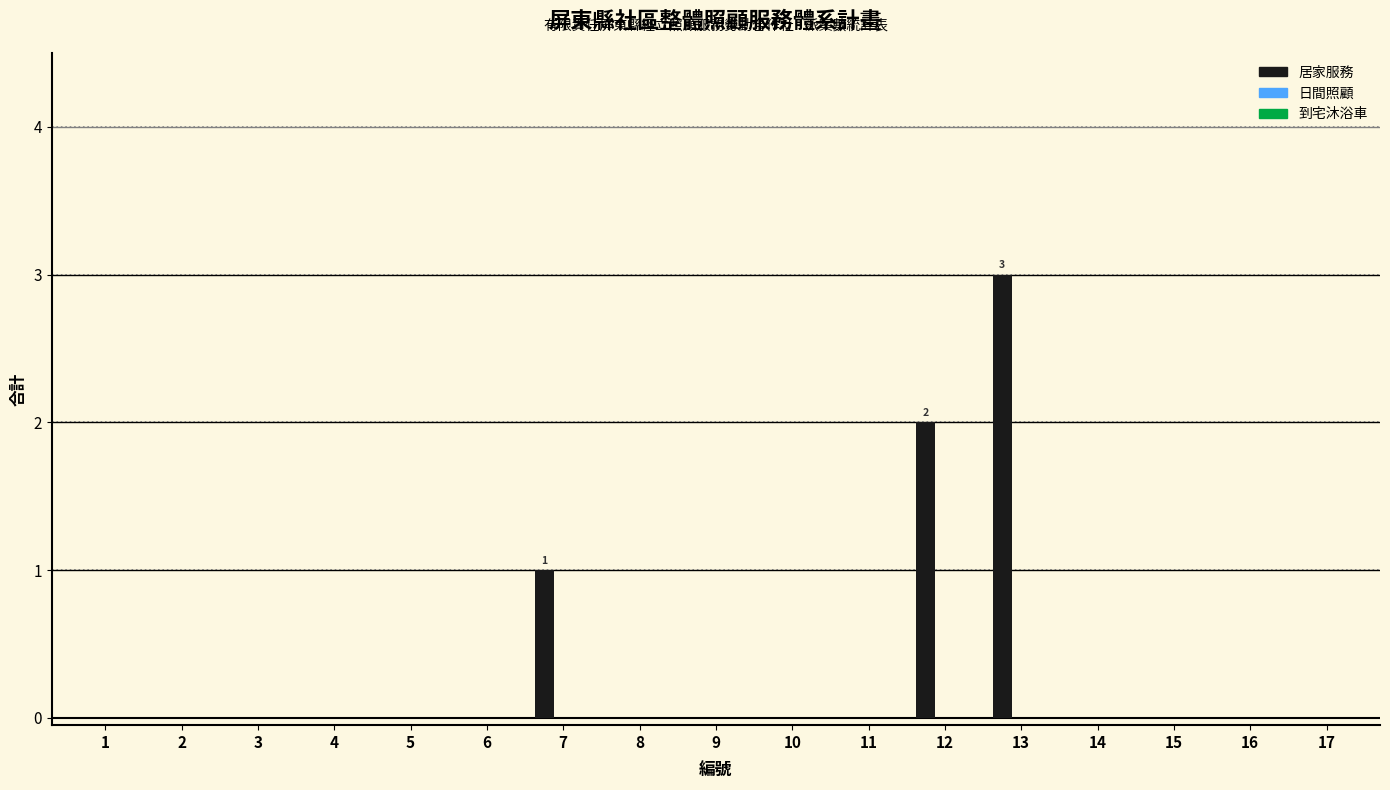

True or false: the data shows -1 at 14.

False